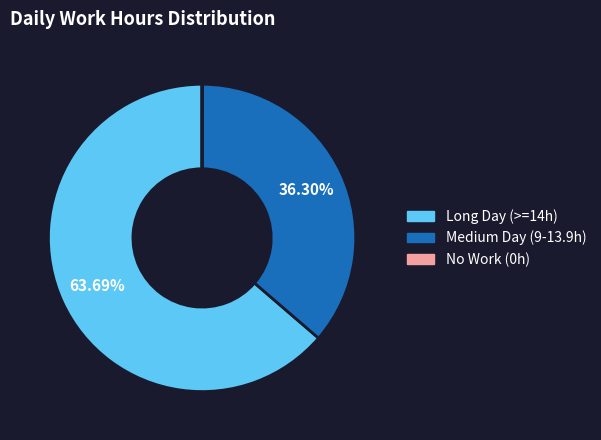

To the nearest percent, what is the difference between the largest and smallest slice percentages?

64%